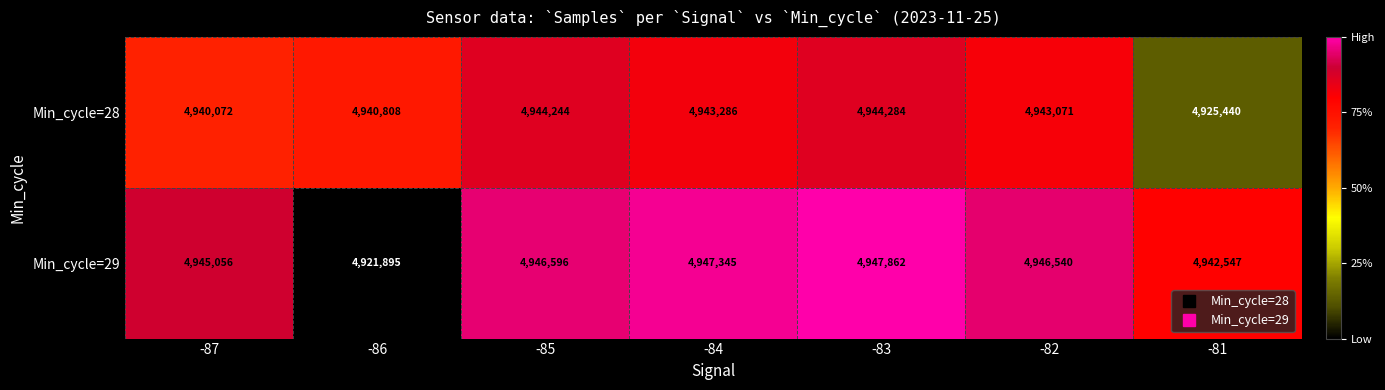

How many data points in Min_cycle=28 are less than 4943071?

3